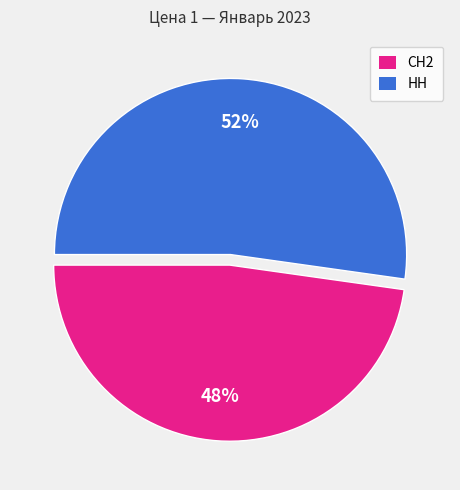

Which slice represents more than half of the pie?

НН